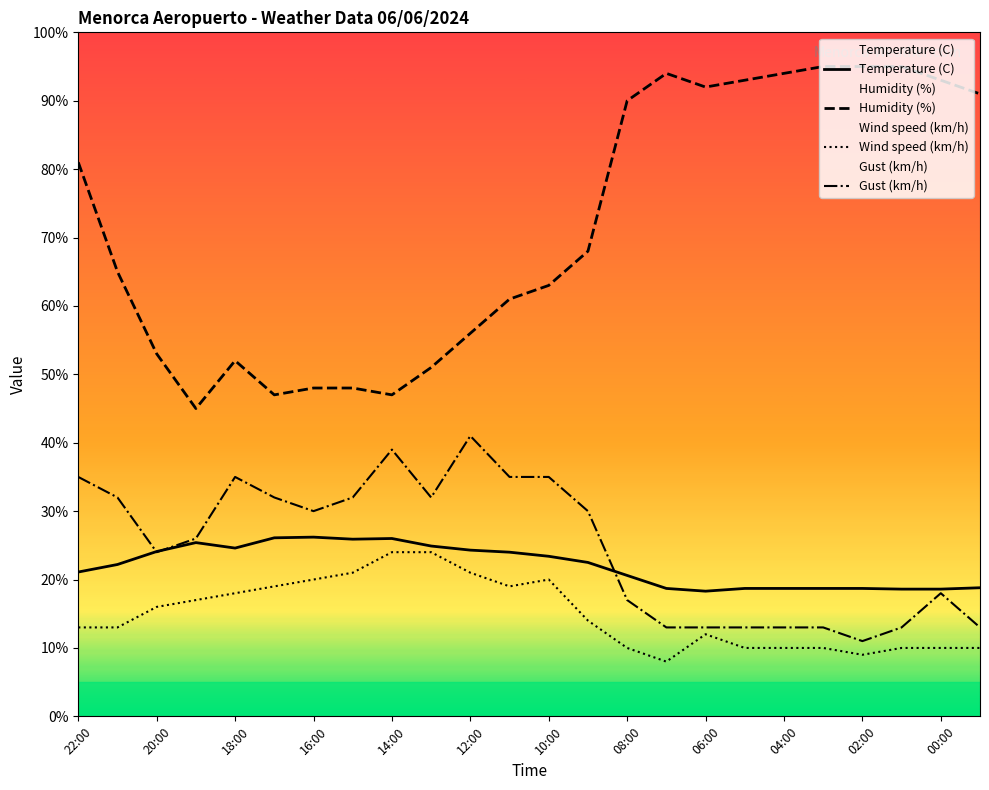

At which label is Wind speed (km/h) closest to 16?

20:00